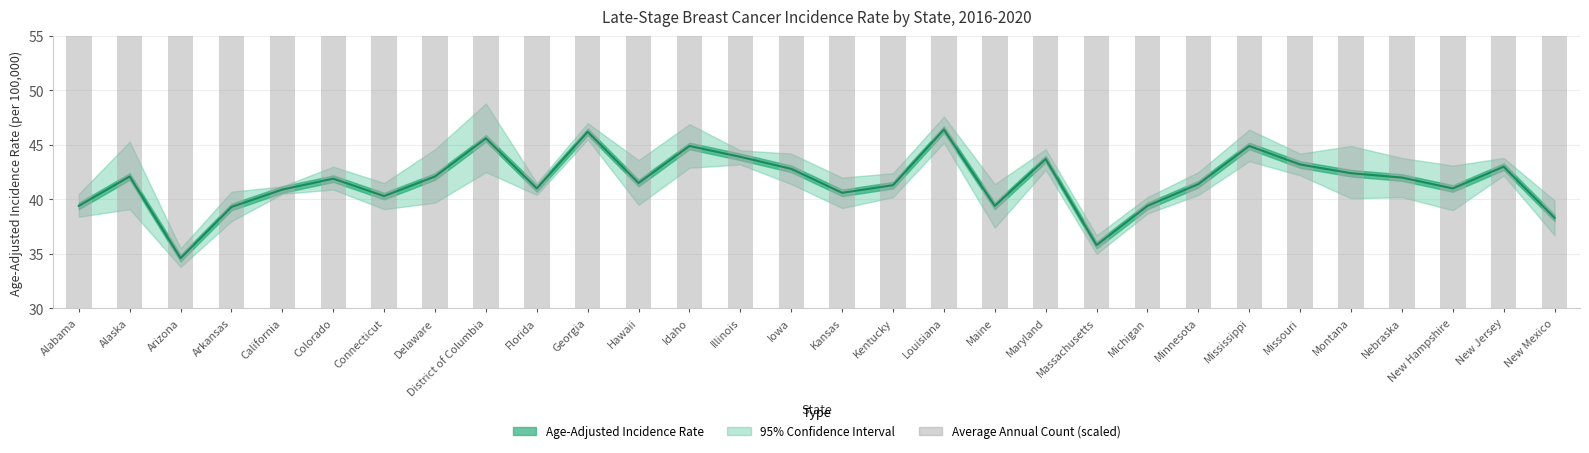

How many bars are there in total?

30